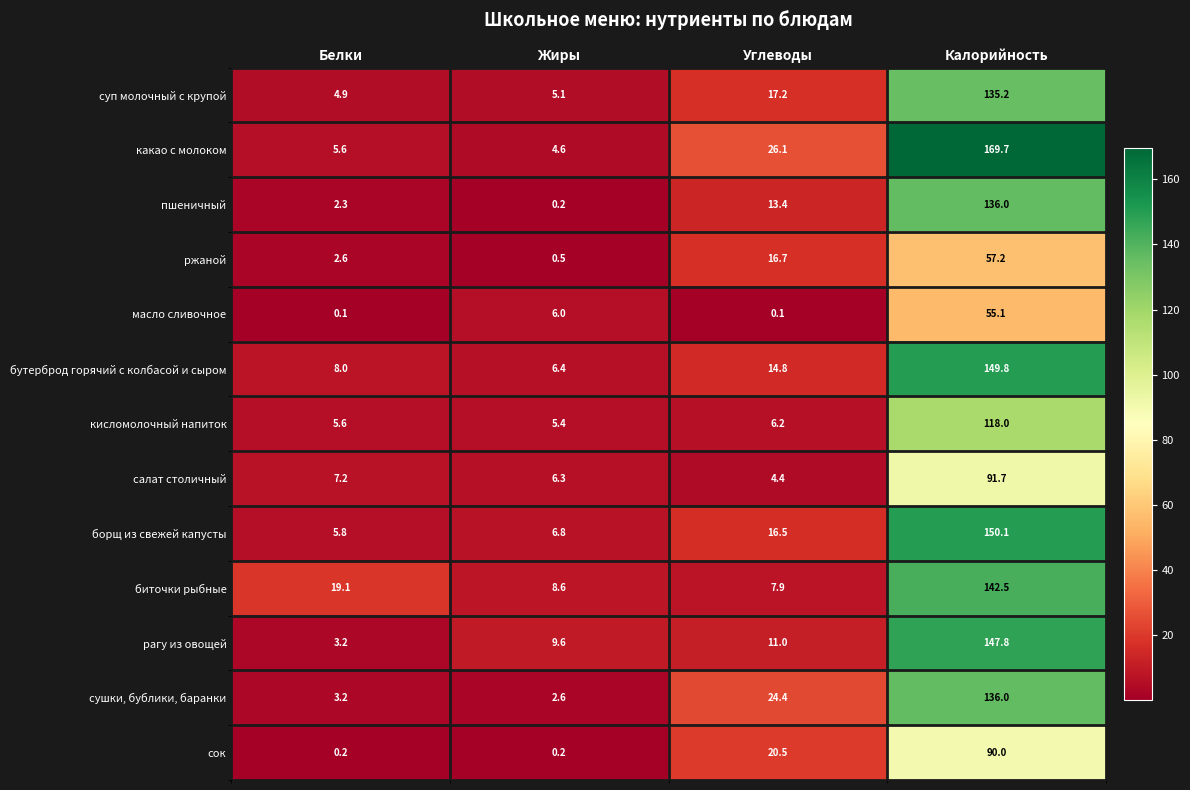

Which series has the largest total across all categories?

какао с молоком